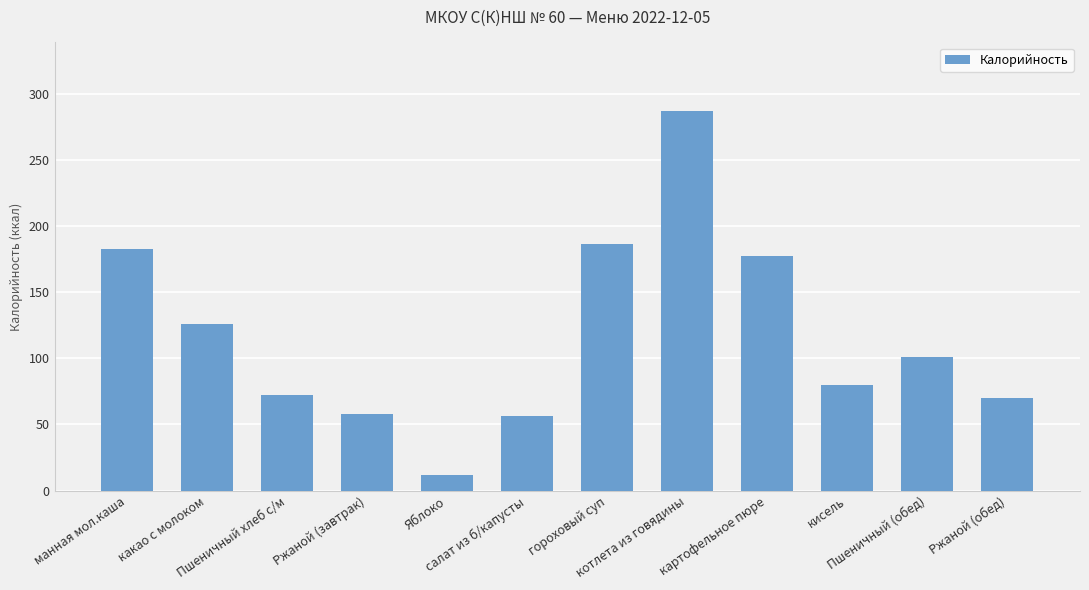

What is the difference between the maximum and minimum values?

275.0